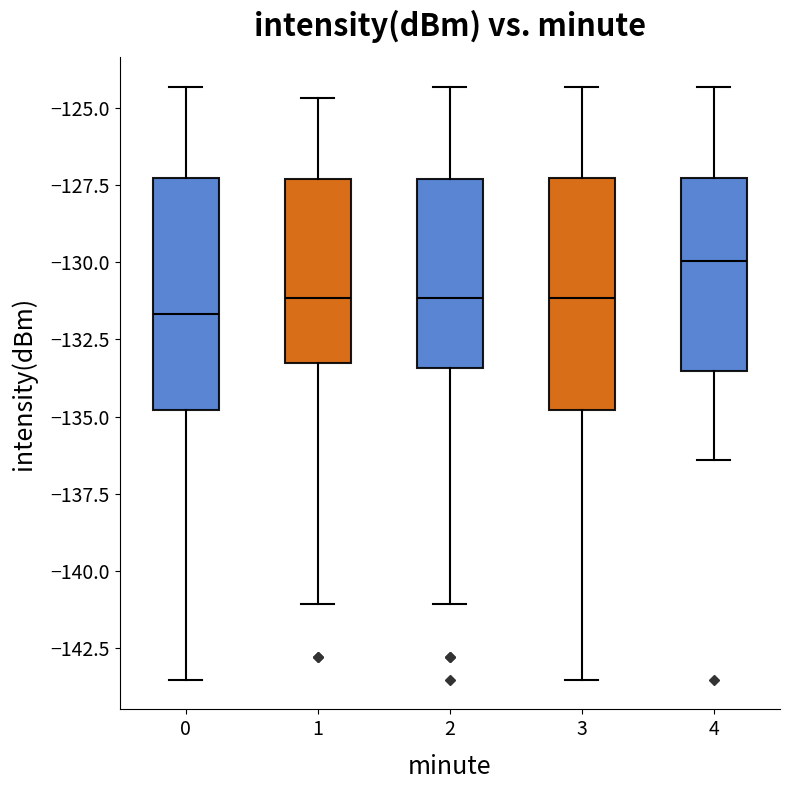

Reading left to right, transcribe this box plot: for each box, give where its median line is, the range the box spans, and where its two whiskers end, as read against the y-axis. The values are not printed on the chart, so give them approximately, as read against the axis.

0: median -131.5, box -135.0 to -127.5, whiskers -143.5 to -124.5
1: median -131.0, box -133.5 to -127.5, whiskers -141.0 to -124.5
2: median -131.0, box -133.5 to -127.5, whiskers -141.0 to -124.5
3: median -131.0, box -135.0 to -127.5, whiskers -143.5 to -124.5
4: median -130.0, box -133.5 to -127.5, whiskers -136.5 to -124.5